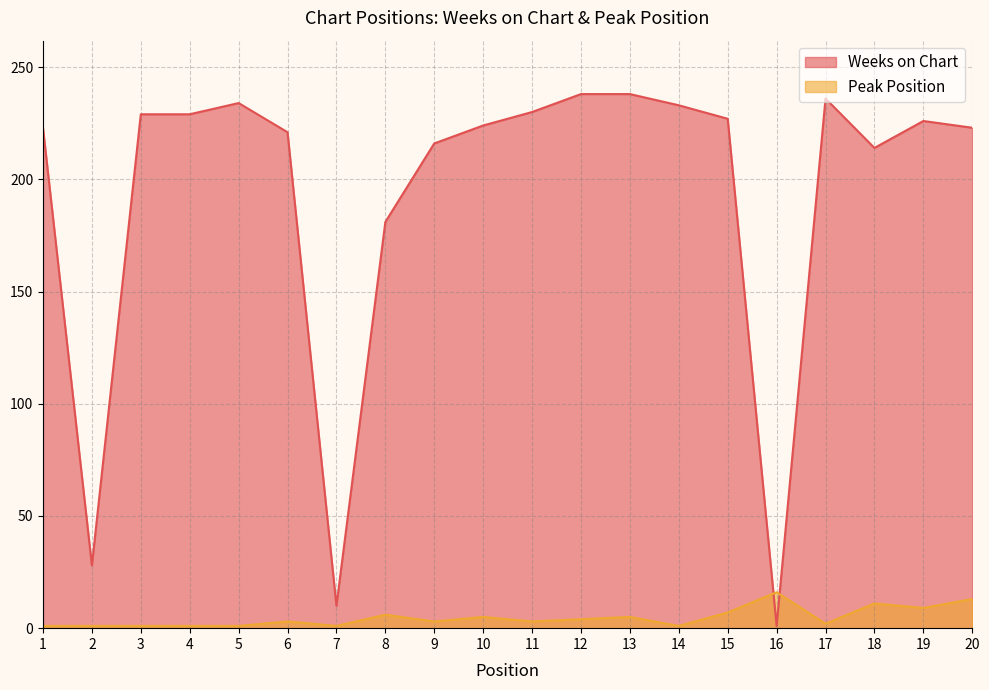

How many interior local valleys does the Weeks on Chart series have?

4